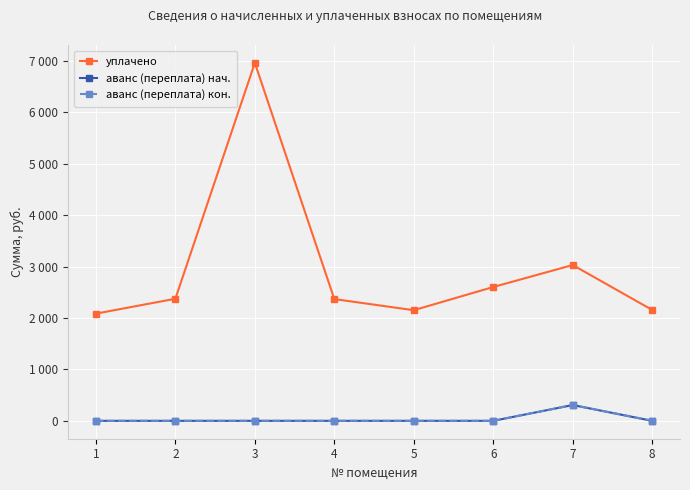

What are all the series names shown in the legend?

уплачено, аванс (переплата) нач., аванс (переплата) кон.